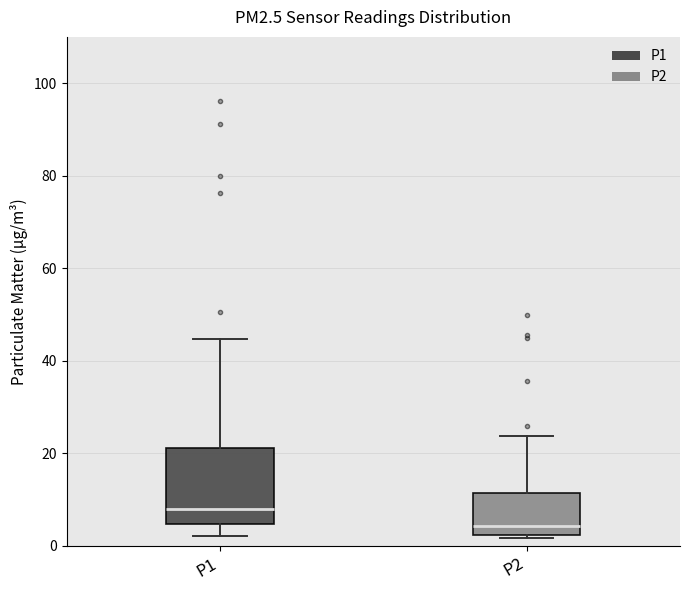

Where is the upper edge of the box for P2 on the y-axis? The values are not printed on the chart, so give them approximately, as read against the axis.

12